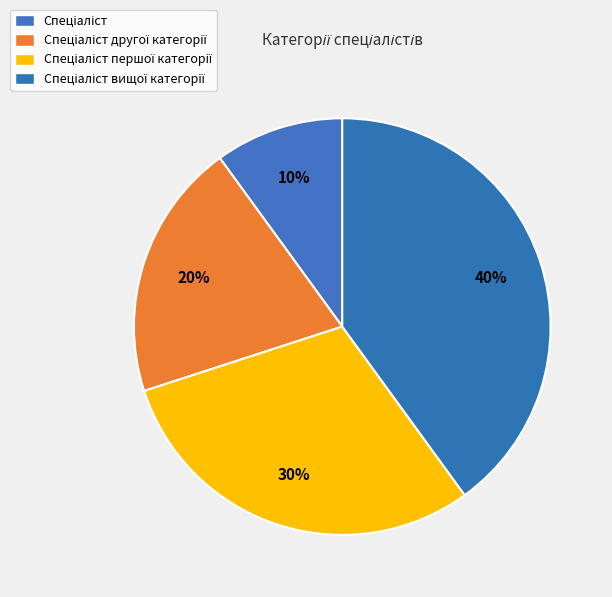

To the nearest percent, what percentage of the pie is Спеціаліст першої категорії?

30%